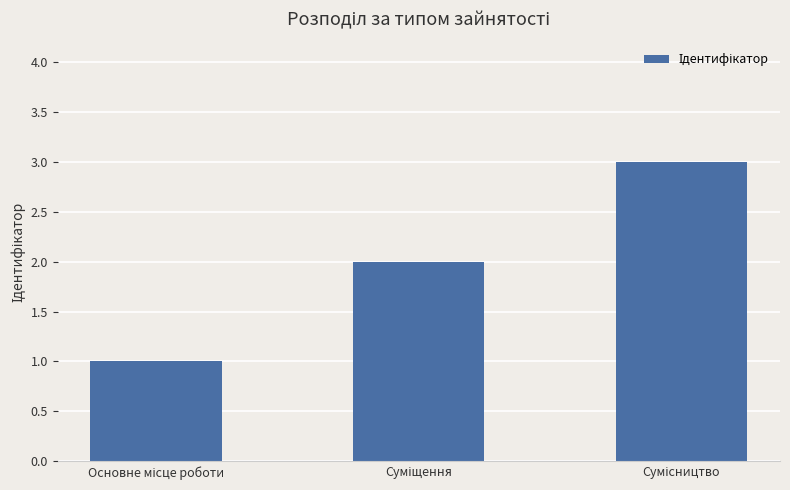

What is the sum of all values?

6